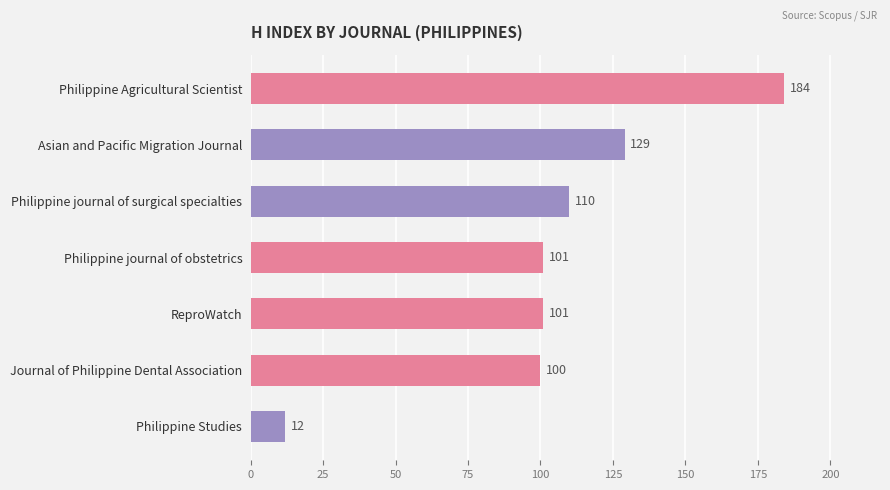

What is the ratio of the value at Philippine journal of obstetrics to the value at Philippine Studies?

8.4